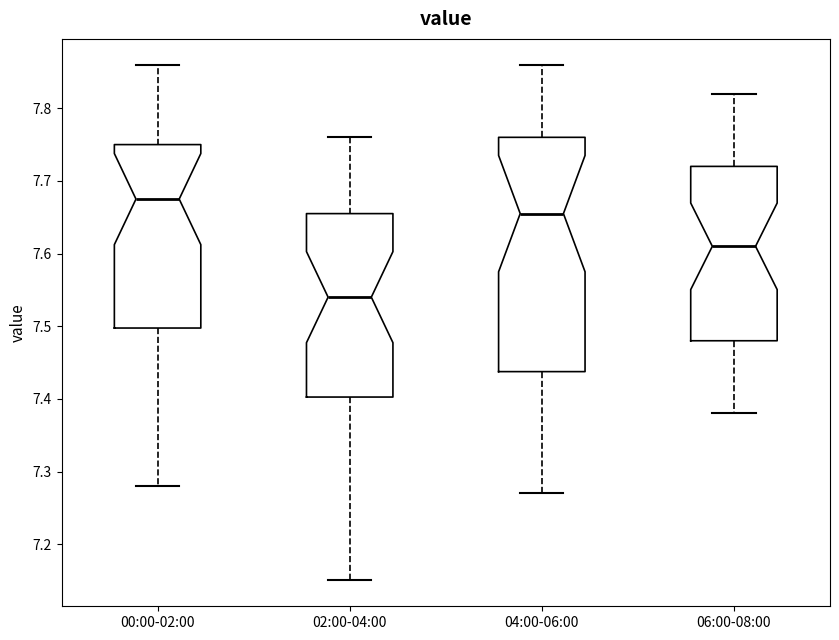

Comparing the boxes themselves (not the whiskers), which one is the tallest?

04:00-06:00